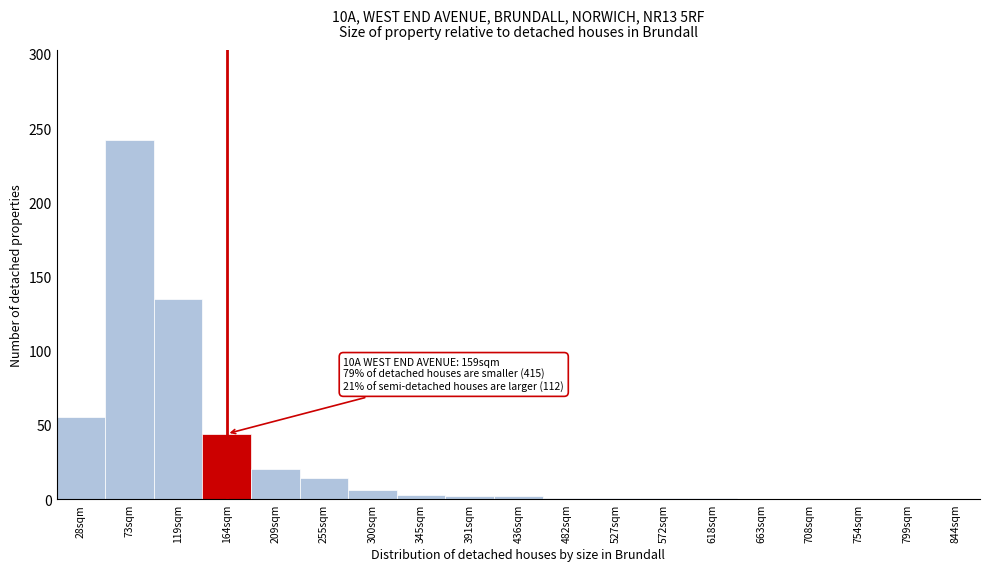

What is the greatest value displayed?

242